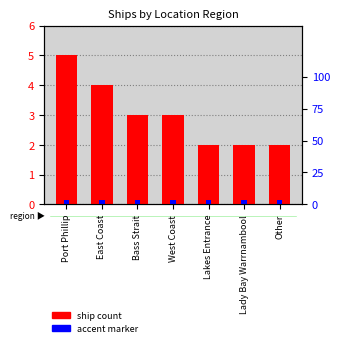

Which category has the lowest value across all series?

Port Phillip